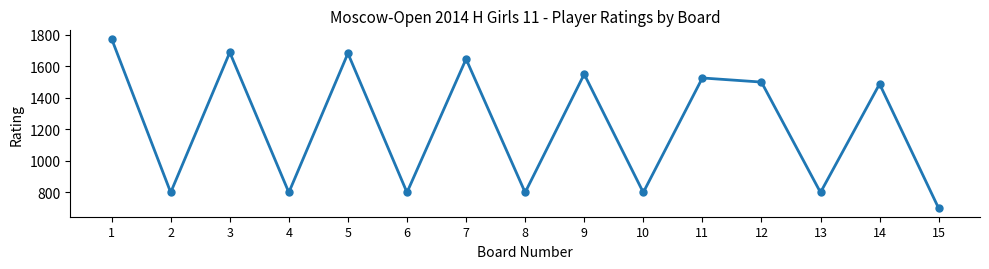

How many points are higher than both their immediate neighbors (excluding endpoints)?

6